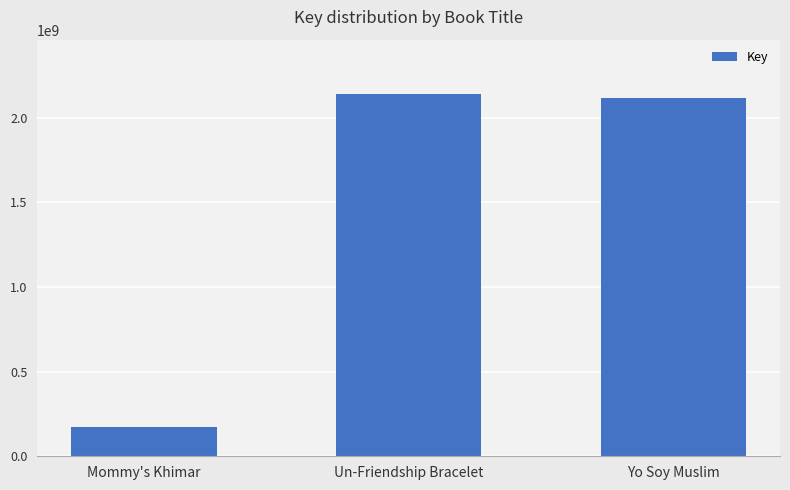

The value at Yo Soy Muslim is 474081638. True or false?

False